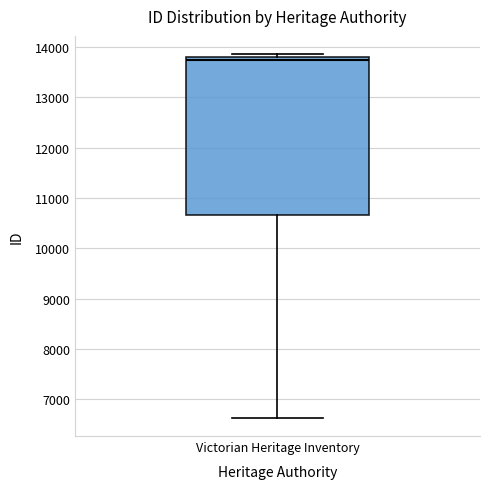

Where does the lower whisker of the box for Victorian Heritage Inventory end on the y-axis? The values are not printed on the chart, so give them approximately, as read against the axis.

6600